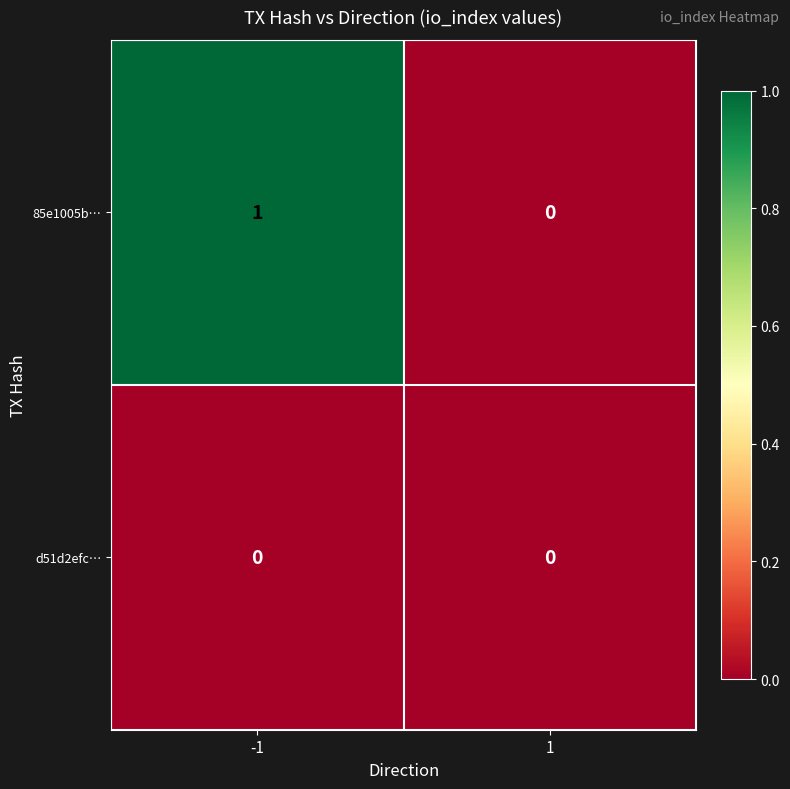

Is it true that d51d2efc… equals 0 at 1?

True